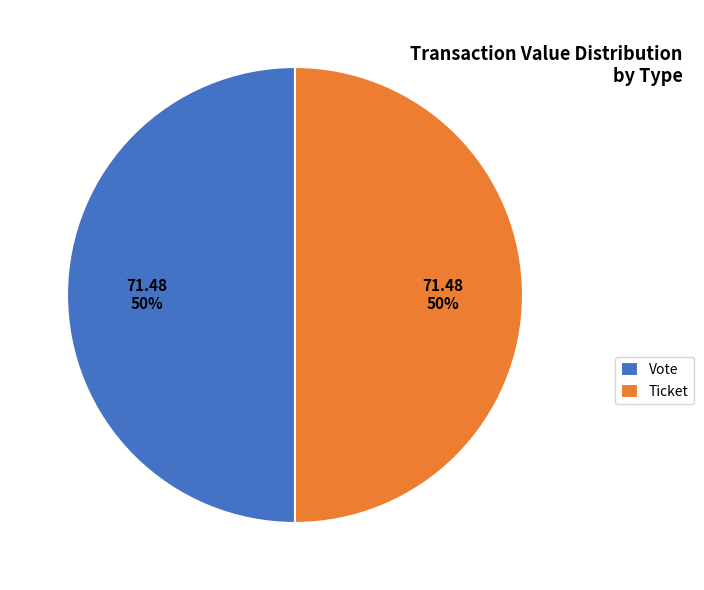

To the nearest percent, what portion does Vote represent?

50%